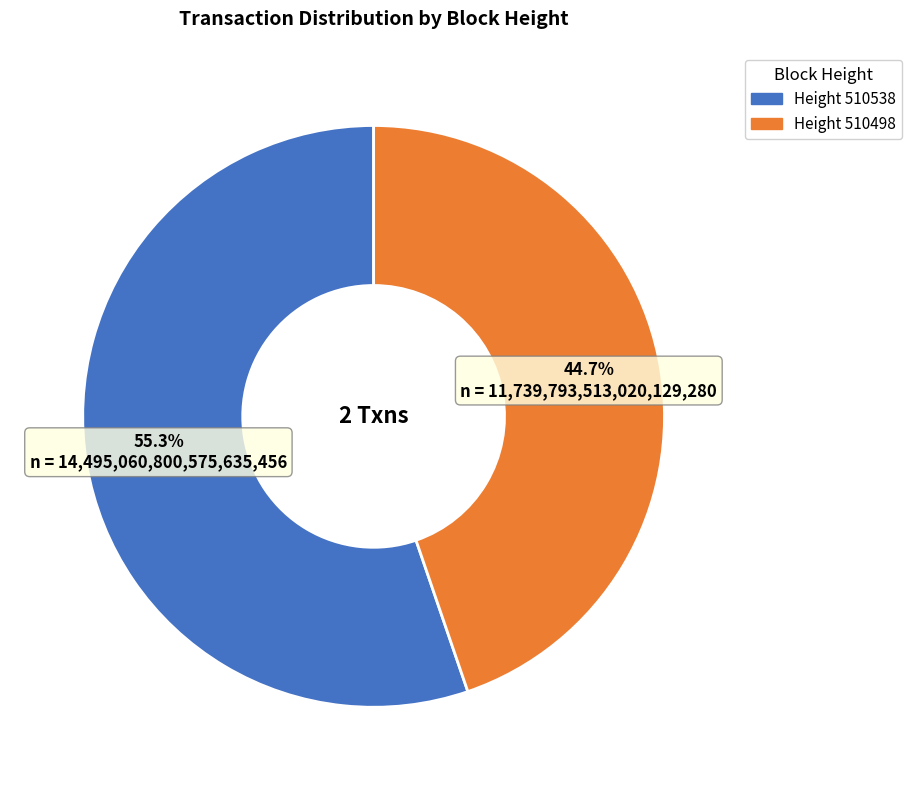

How many segments does this pie chart have?

2